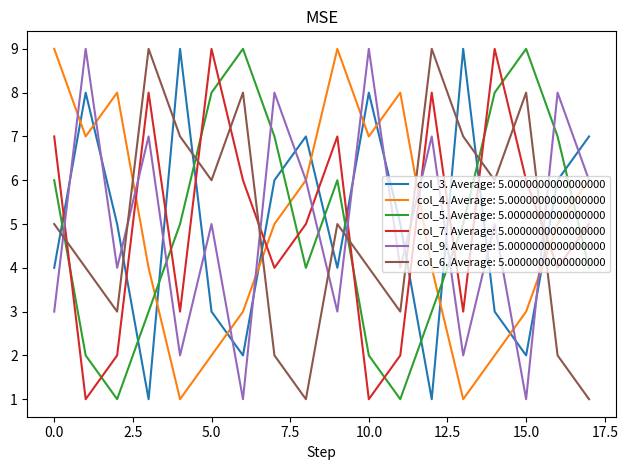

What is the greatest value displayed?

9